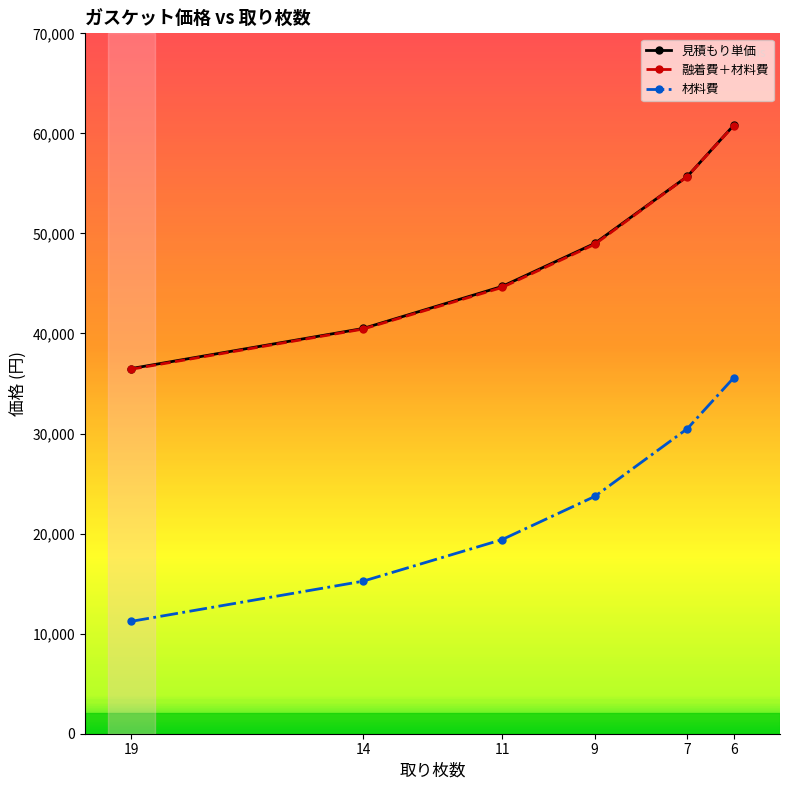

The value of 見積もり単価 at 7 is 75365.0. True or false?

False